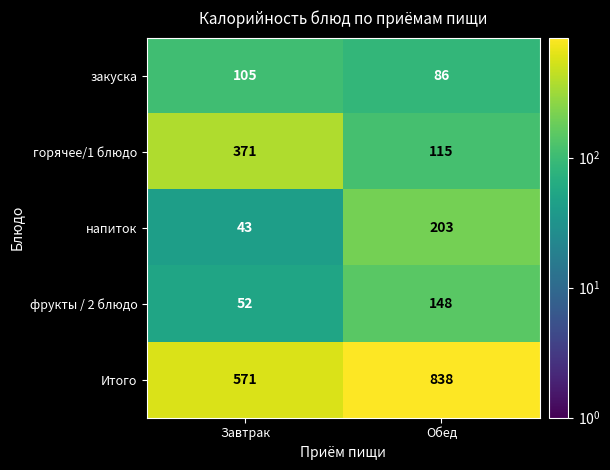

What is the total value across all series at Обед?

1390